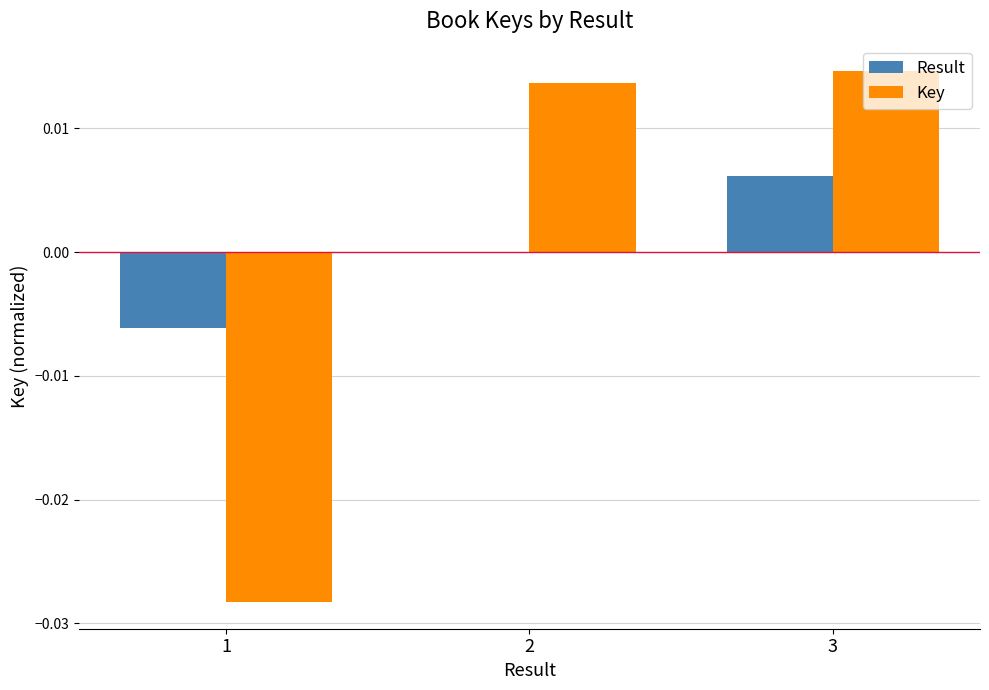

Between 1 and 3, which series saw the biggest shift?

Key